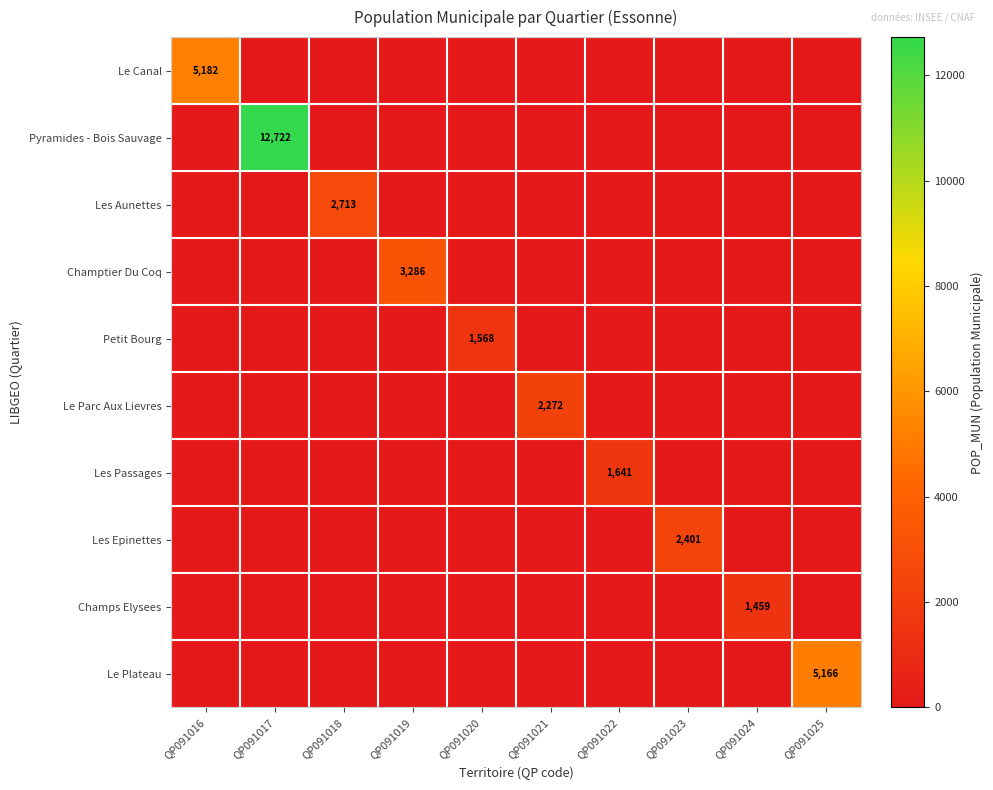

How many categories are shown in the chart?

10